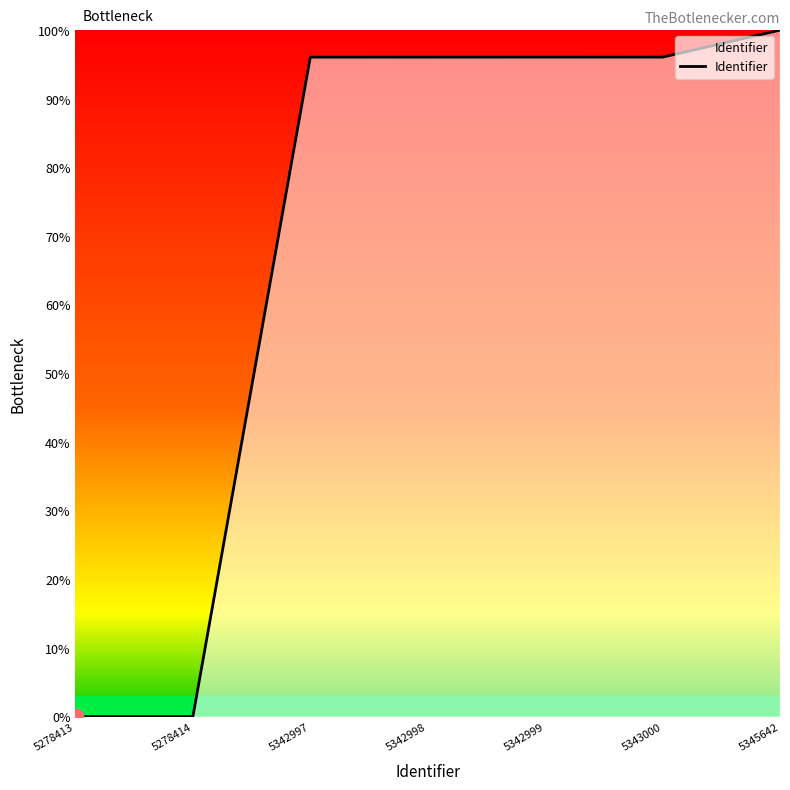

Between 5342999 and 5278413, which is larger?

5342999